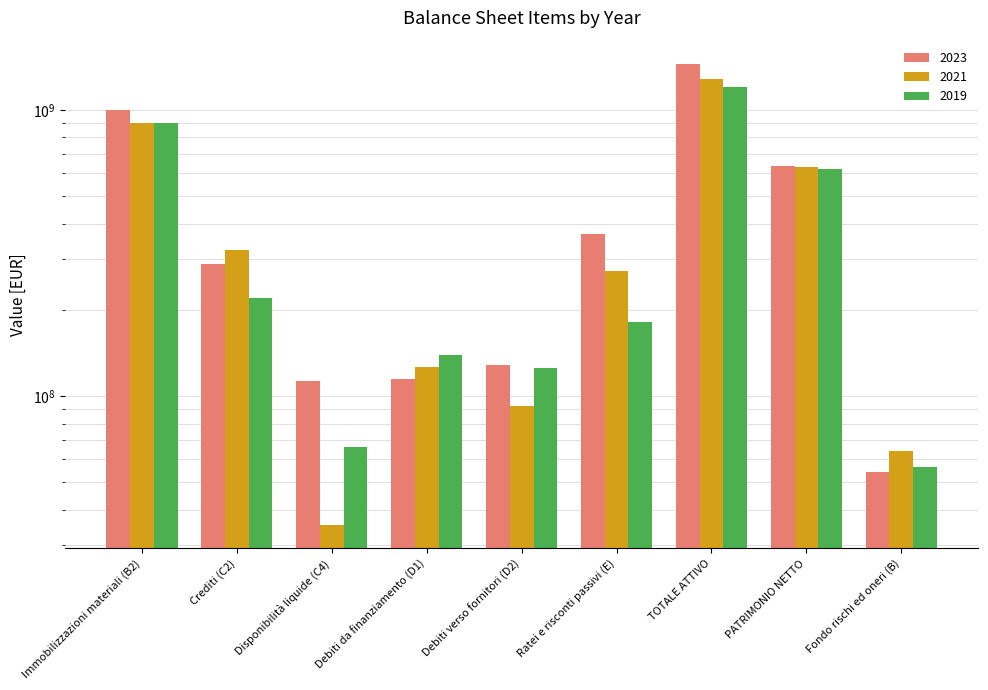

At Crediti (C2), list the series in order from smallest to largest.

2019, 2023, 2021